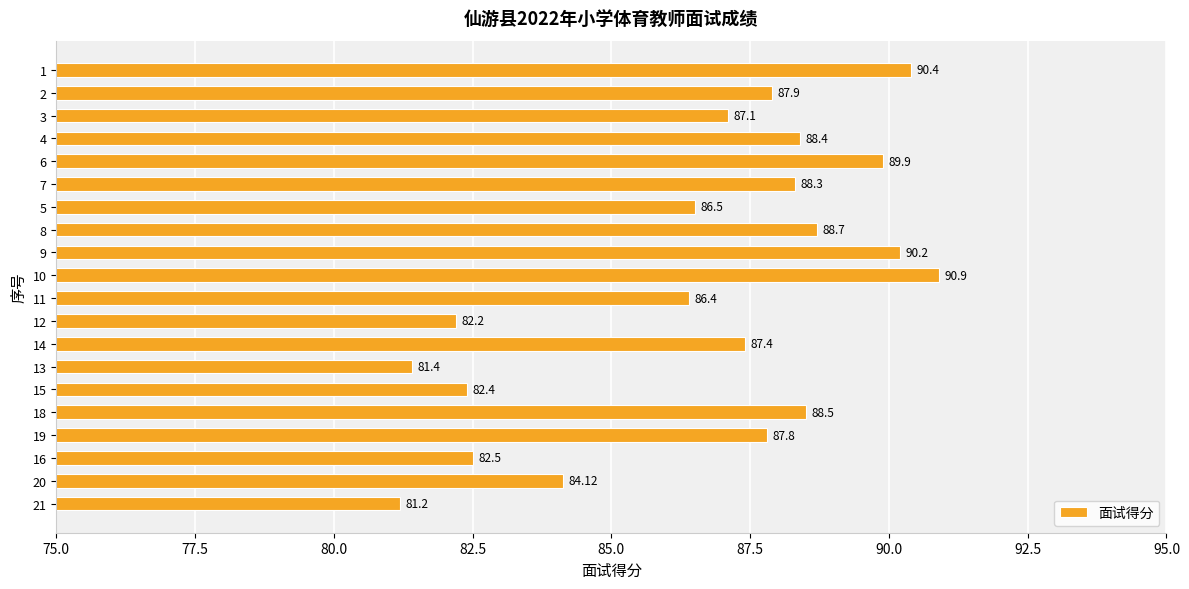

Rank the categories by value from lowest to highest.

21, 13, 12, 15, 16, 20, 11, 5, 3, 14, 19, 2, 7, 4, 18, 8, 6, 9, 1, 10